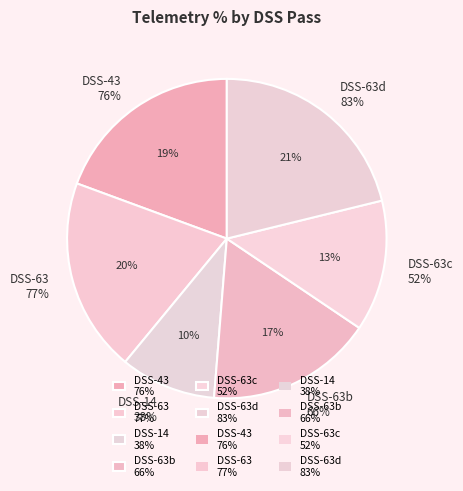

Which category has the smallest portion of the pie?

DSS-14
Telemetry 38%